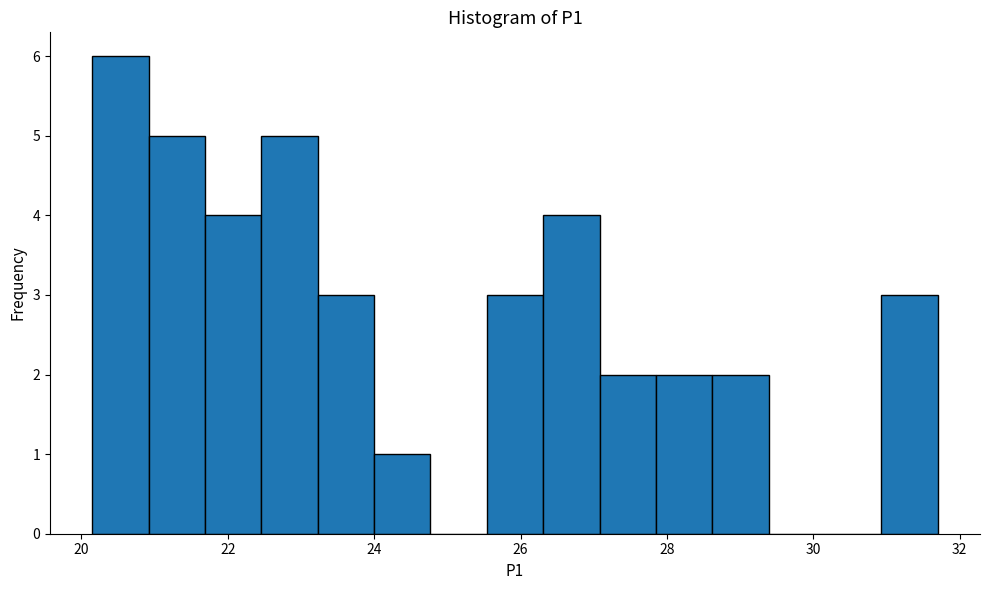

Around what value on the x-axis is the tallest bar? Give the approximate position of its centre, as read against the axis.

20.6